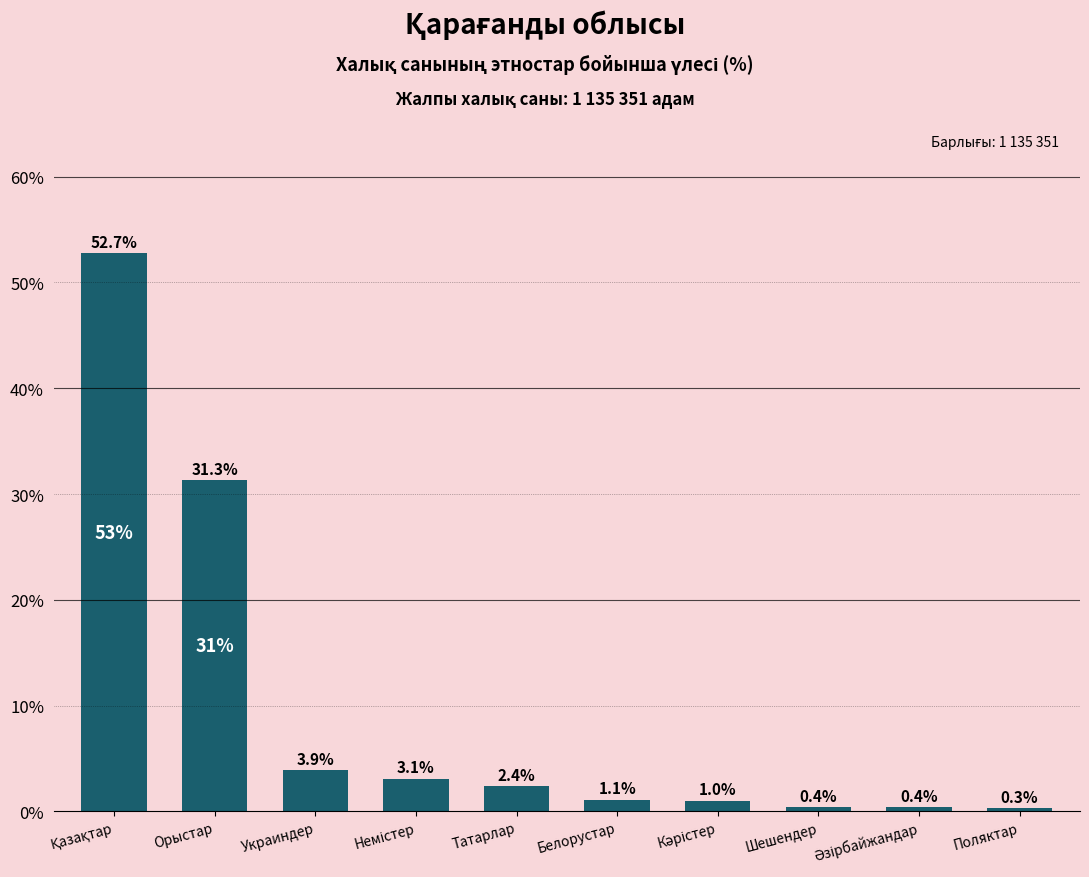

What is the difference between the maximum and minimum values?

52.4